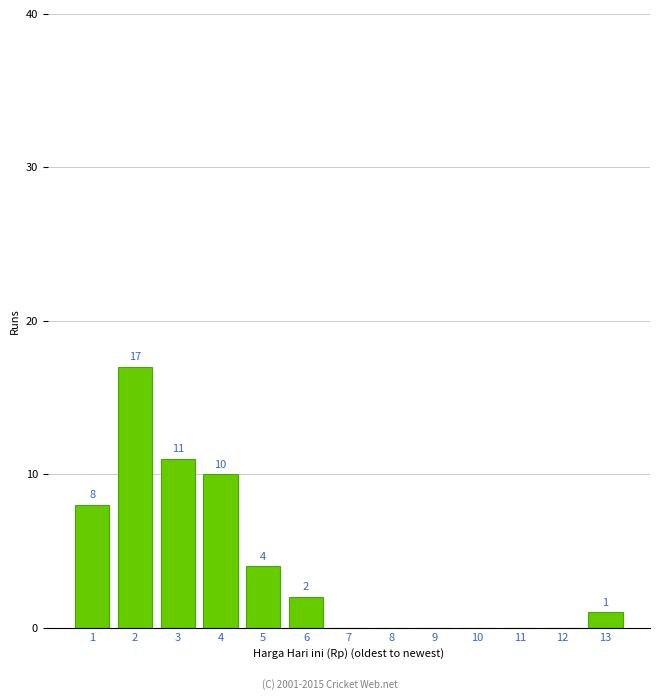

Reading right to left, what are all the values shown in this chart?

13=1	12=0	11=0	10=0	9=0	8=0	7=0	6=2	5=4	4=10	3=11	2=17	1=8